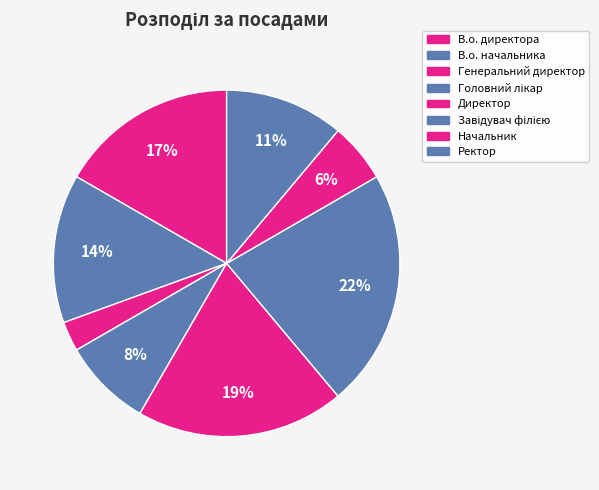

How many slices are in this pie chart?

8